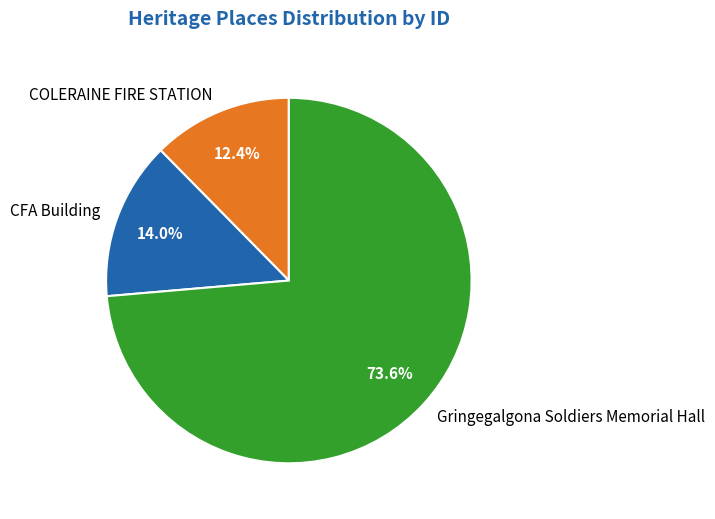

Count the number of slices in the pie.

3